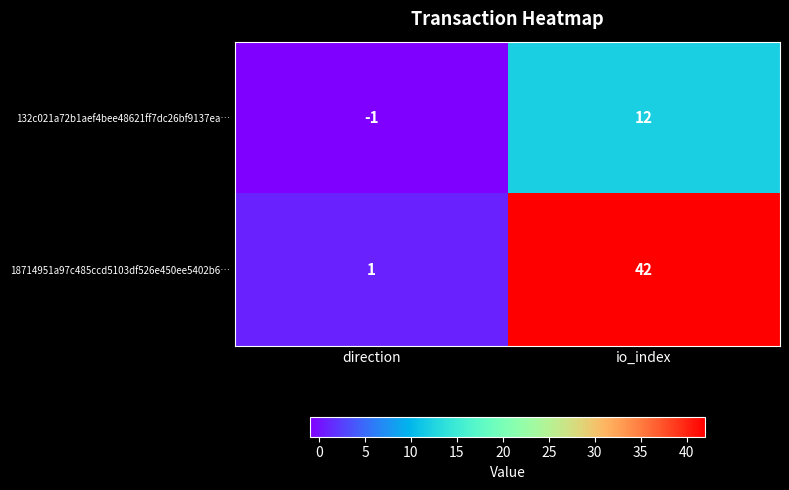

What is the smallest value displayed?

-1